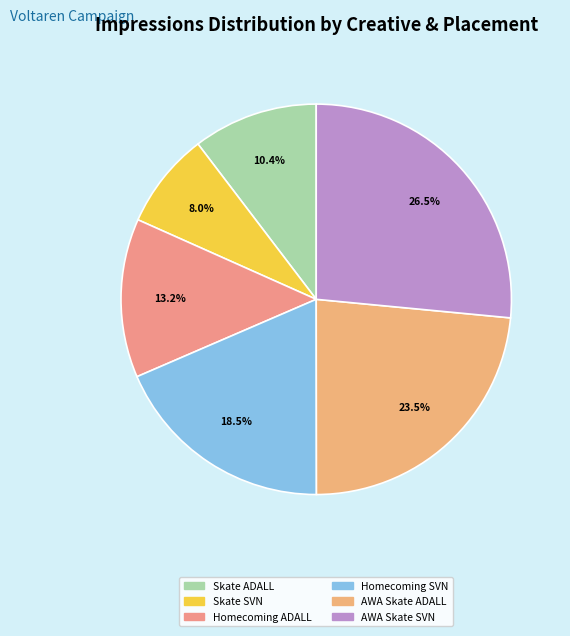

Rank the categories by value from lowest to highest.

Skate SVN, Skate ADALL, Homecoming ADALL, Homecoming SVN, AWA Skate ADALL, AWA Skate SVN